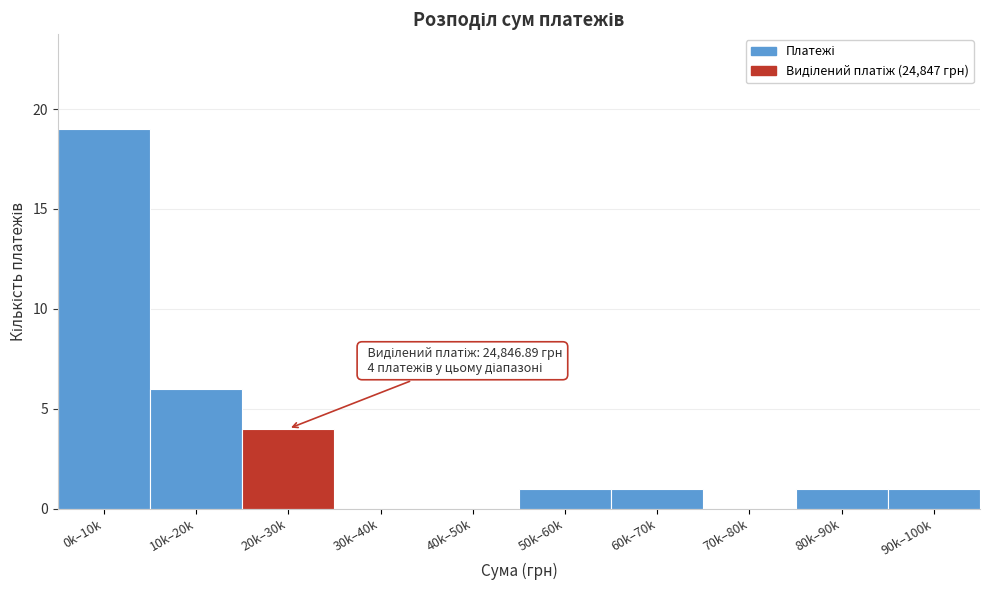

Reading left to right, list all the values displayed in this chart.

0k–10k=19	10k–20k=6	20k–30k=4	30k–40k=0	40k–50k=0	50k–60k=1	60k–70k=1	70k–80k=0	80k–90k=1	90k–100k=1